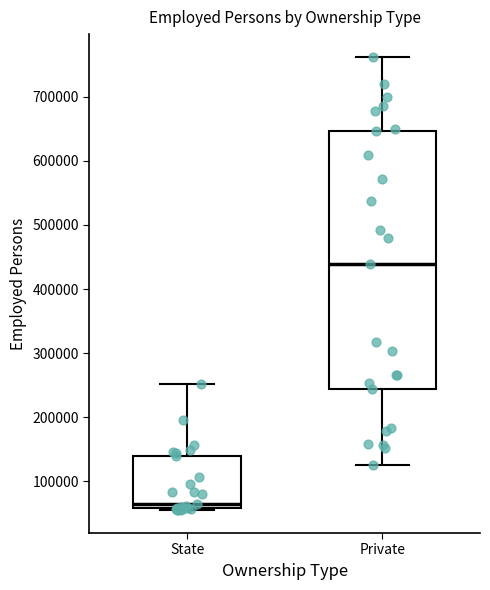

Reading left to right, transcribe this box plot: for each box, give where its median line is, the range the box spans, and where its two whiskers end, as read against the y-axis. The values are not printed on the chart, so give them approximately, as read against the axis.

State: median 60000 (just above the box's lower edge), box 60000 to 140000, whiskers 50000 to 250000
Private: median 440000, box 240000 to 650000, whiskers 130000 to 760000